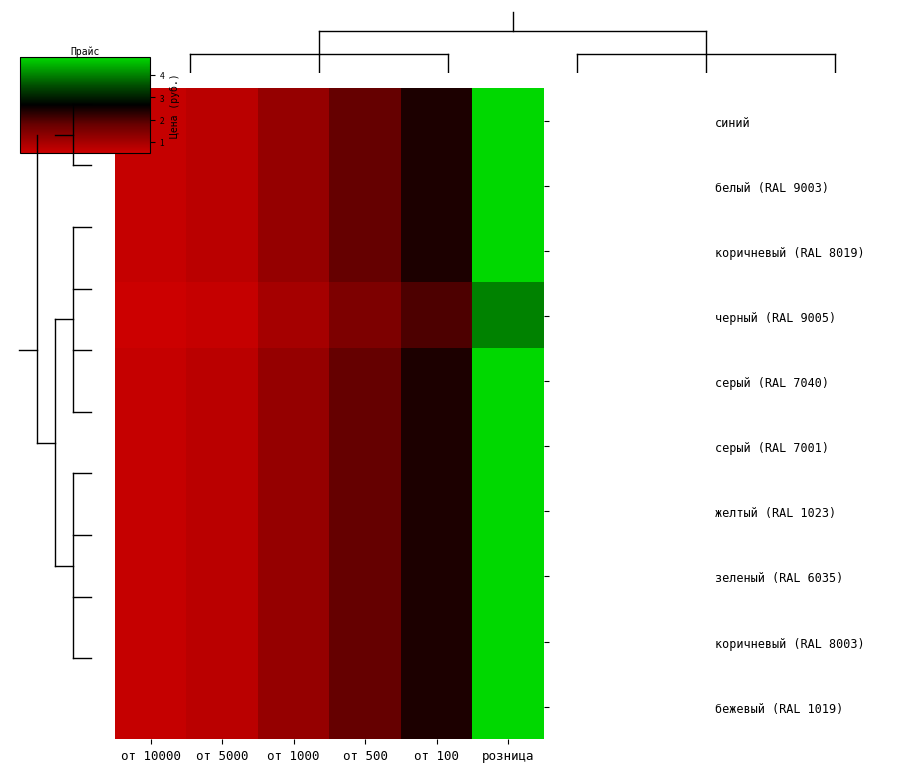

What is the difference between the highest and lowest values at розница?

0.8